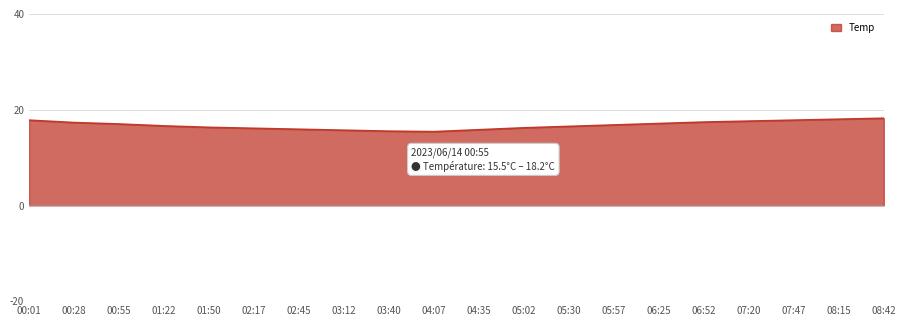

What is the average value?

16.8